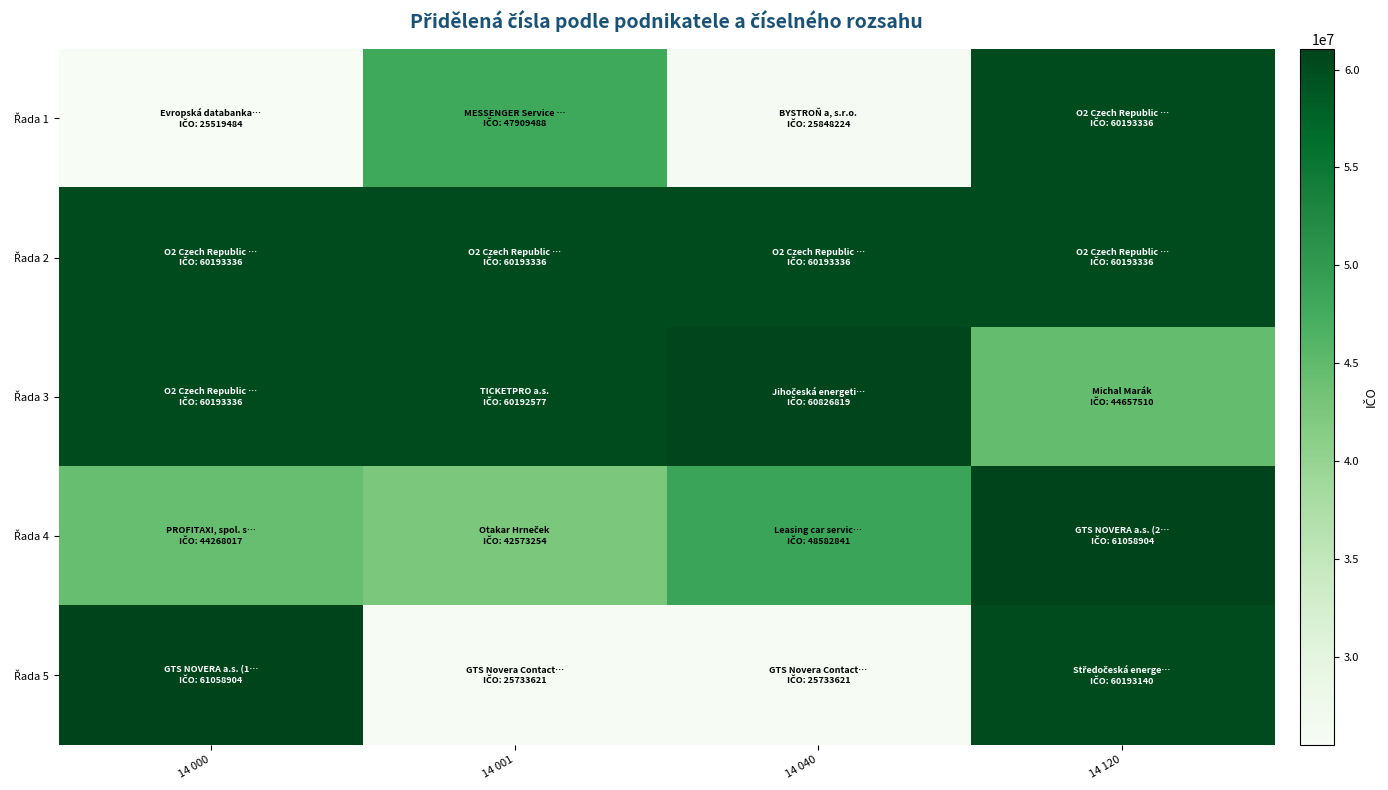

Rank the series by their maximum value, from highest to lowest.

Řada 4, Řada 5, Řada 3, Řada 1, Řada 2